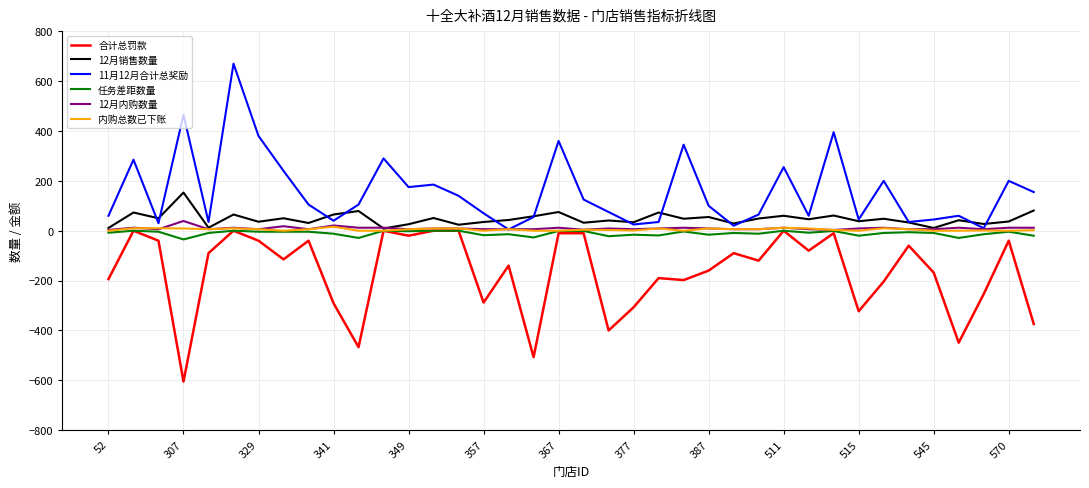

Which series has the largest total across all categories?

11月12月合计总奖励